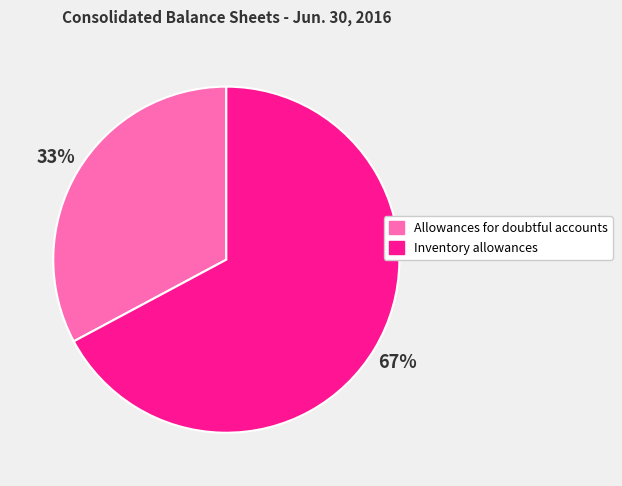

To the nearest percent, what portion does Inventory allowances represent?

67%